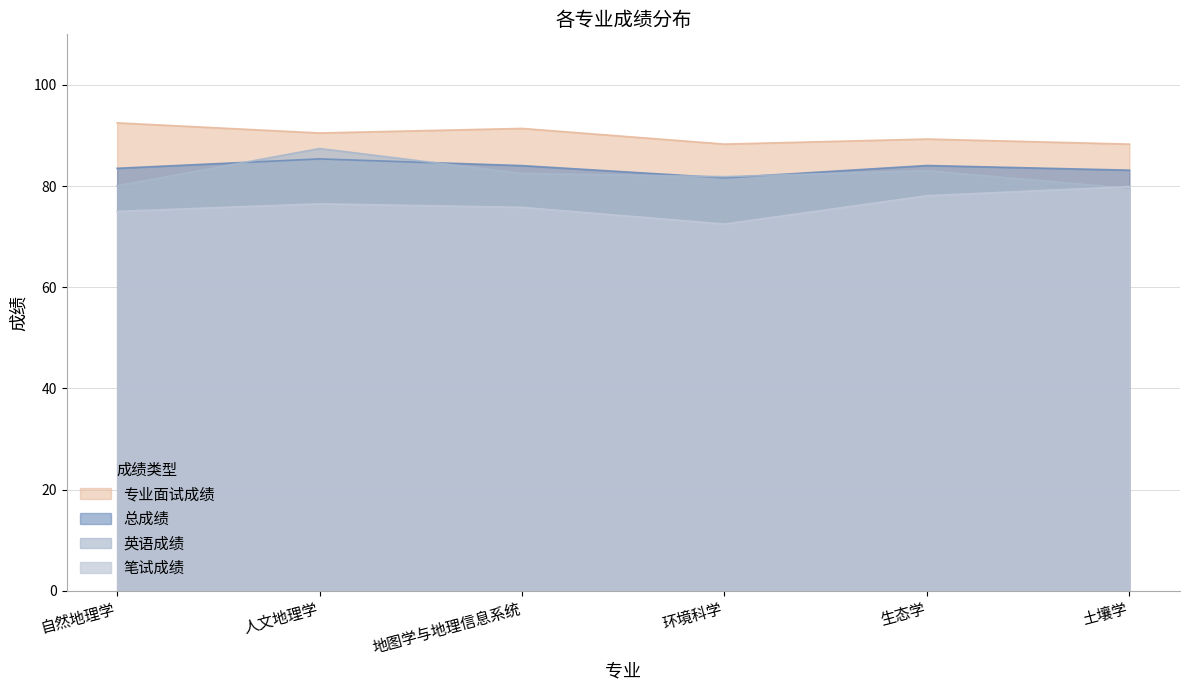

True or false: 专业面试成绩 and 英语成绩 cross at least once.

False